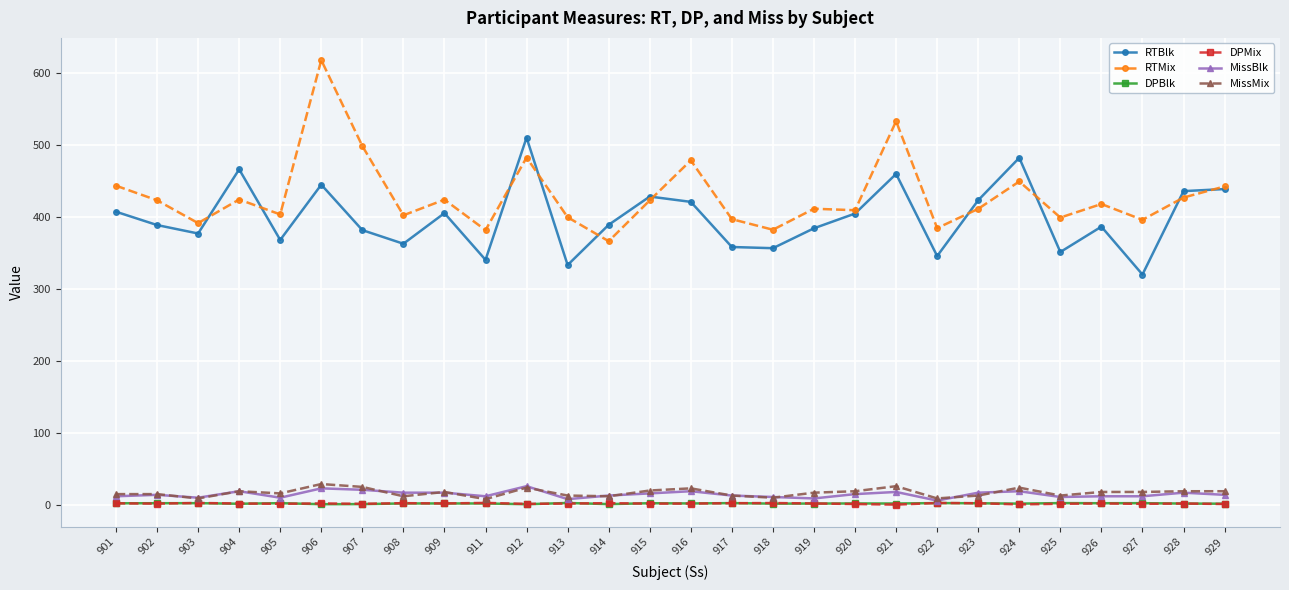

True or false: RTMix and DPBlk intersect in this chart.

False